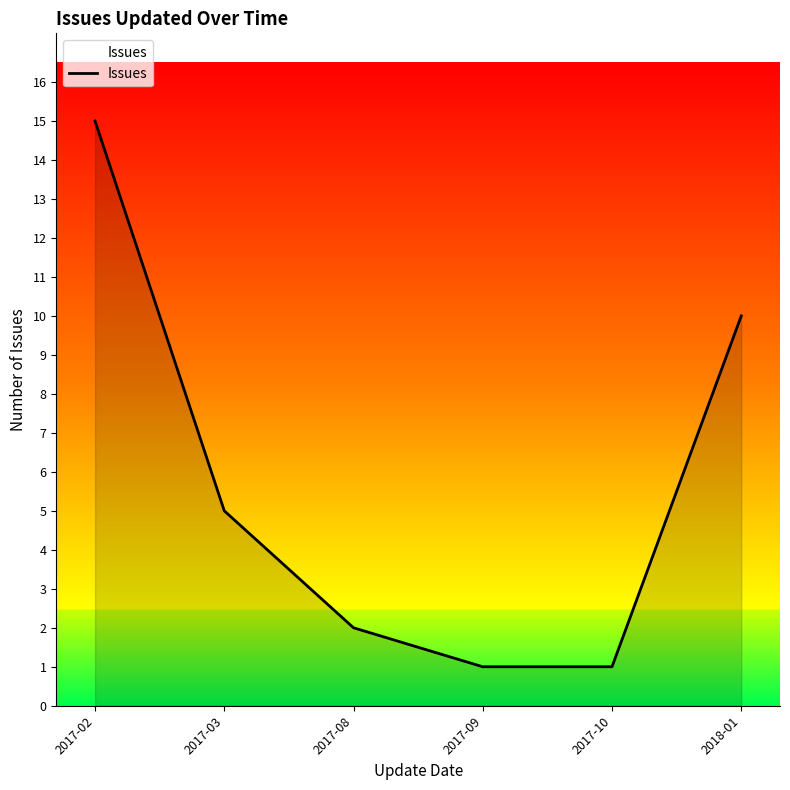

At which label is the value closest to 8?

2018-01